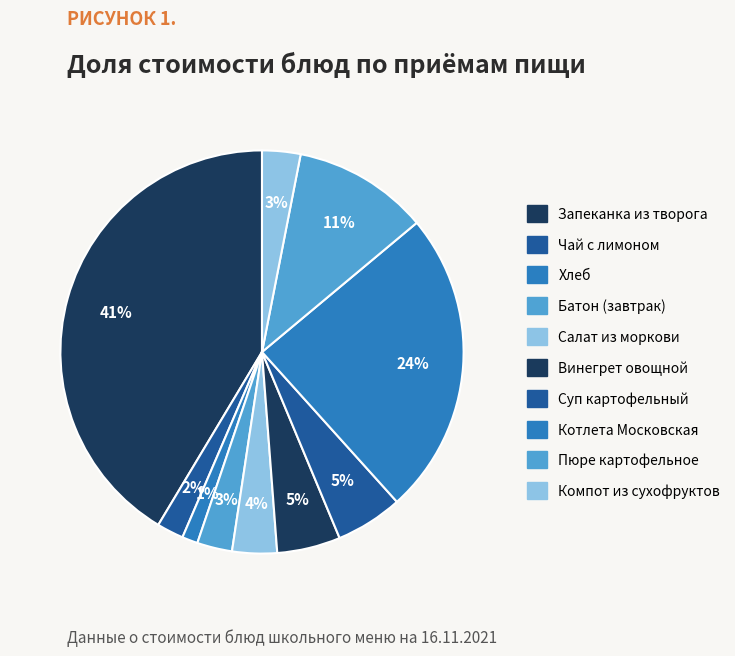

How many slices are in this pie chart?

10